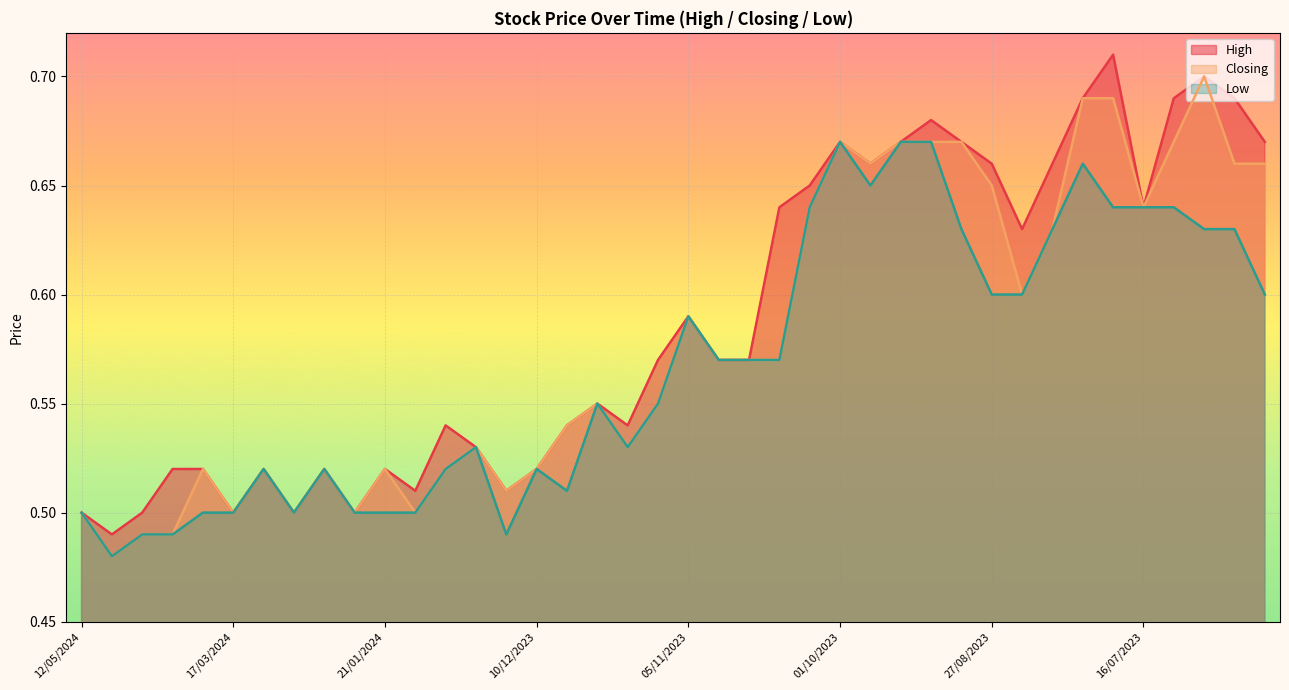

True or false: Low and High cross at least once.

False